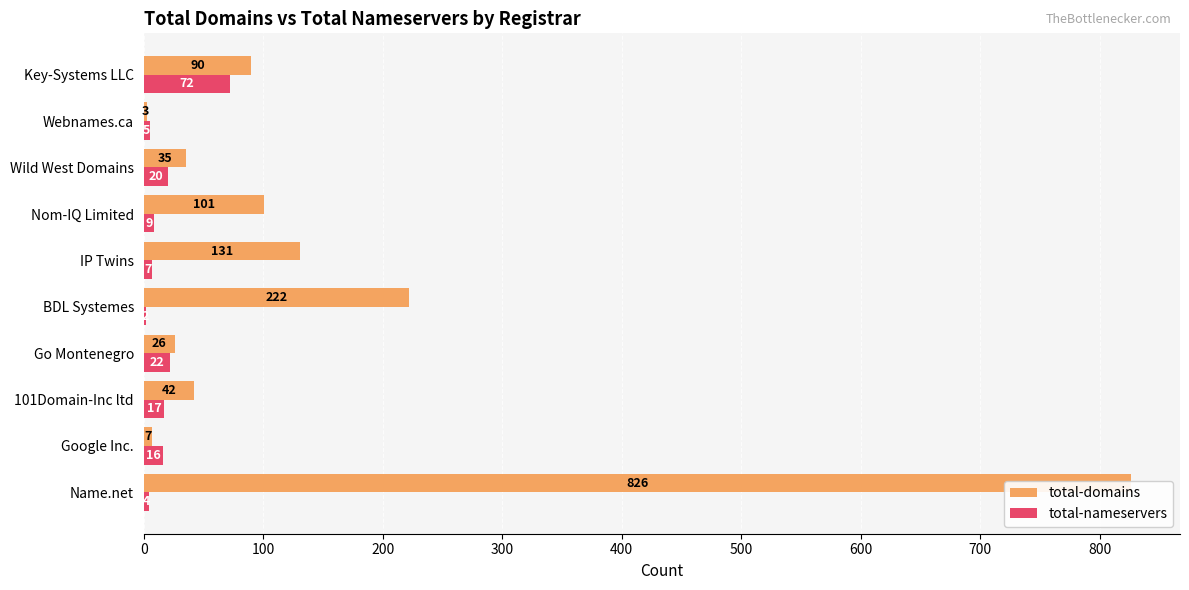

Reading left to right, what are all the values shown in this chart?

total-domains: 826	7	42	26	222	131	101	35	3	90
total-nameservers: 4	16	17	22	2	7	9	20	5	72